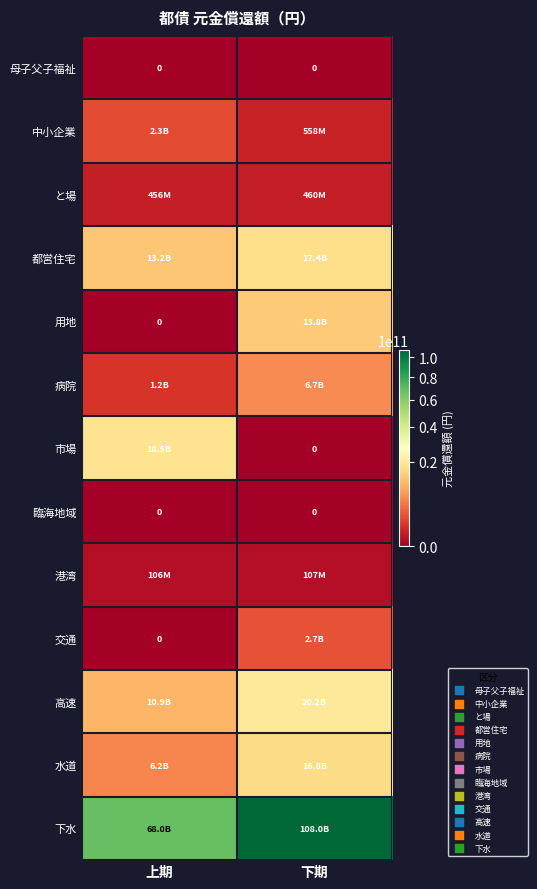

What value does the 中小企業 series have at 下期, to the nearest 10?

558077810